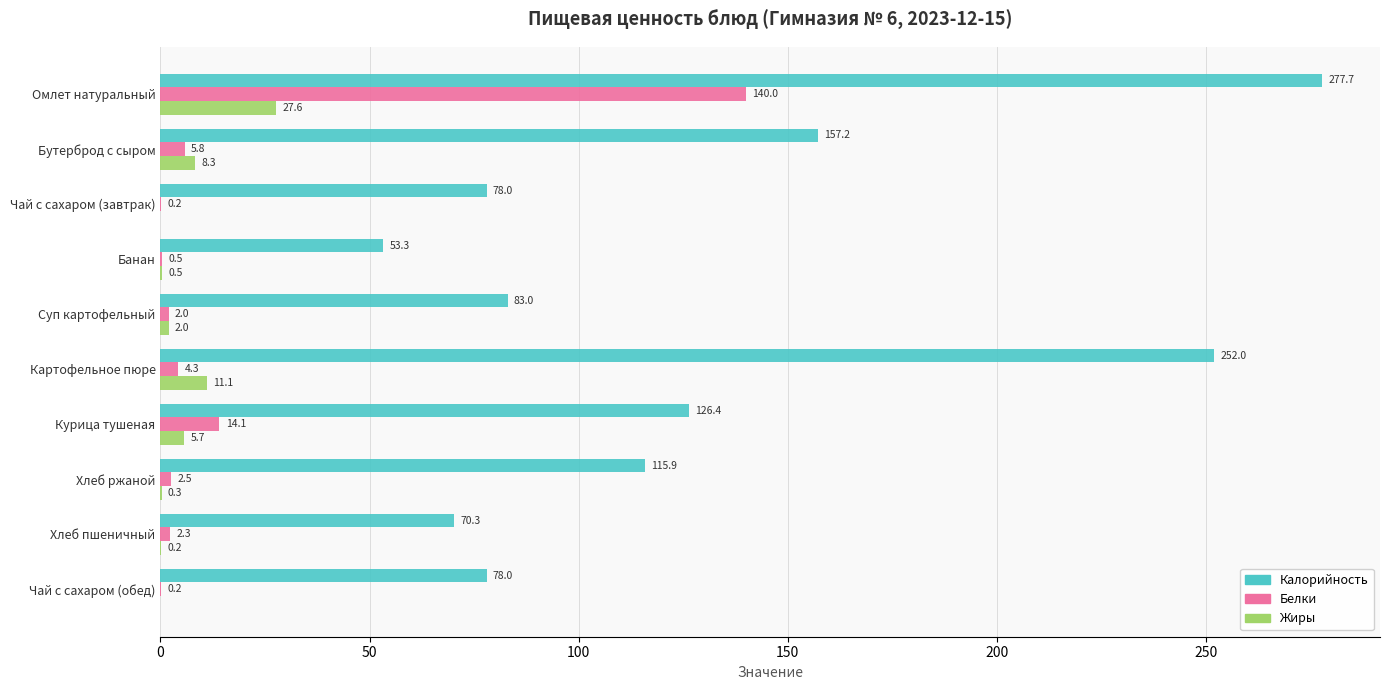

What is the sum of the Калорийность values at Чай с сахаром (завтрак) and Хлеб пшеничный?

148.3